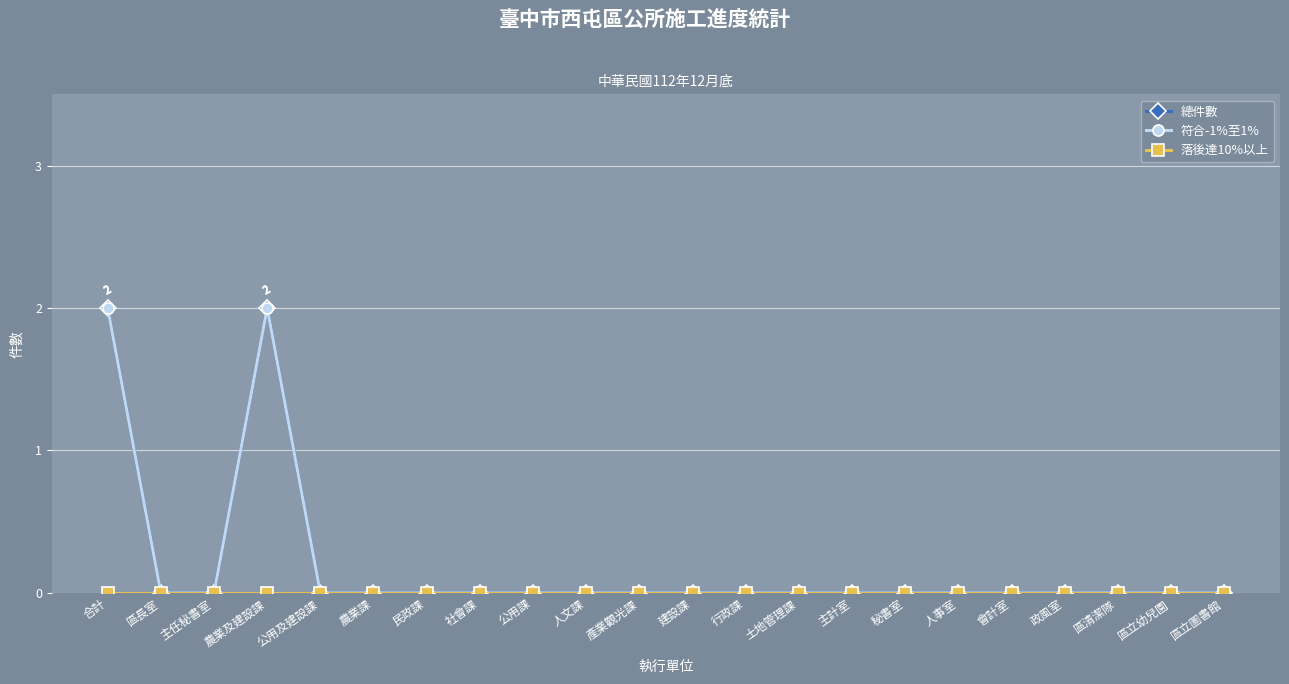

What is the sum of all 總件數 values?

4